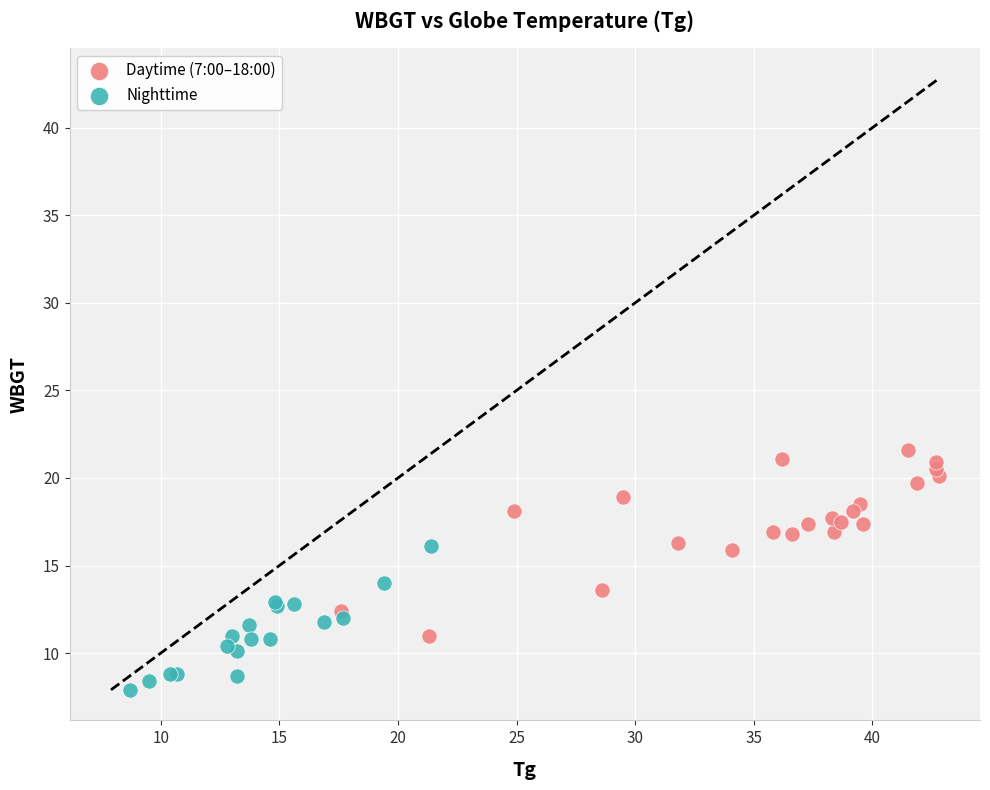

Which series reaches the maximum Y coordinate?

Daytime (7:00–18:00)